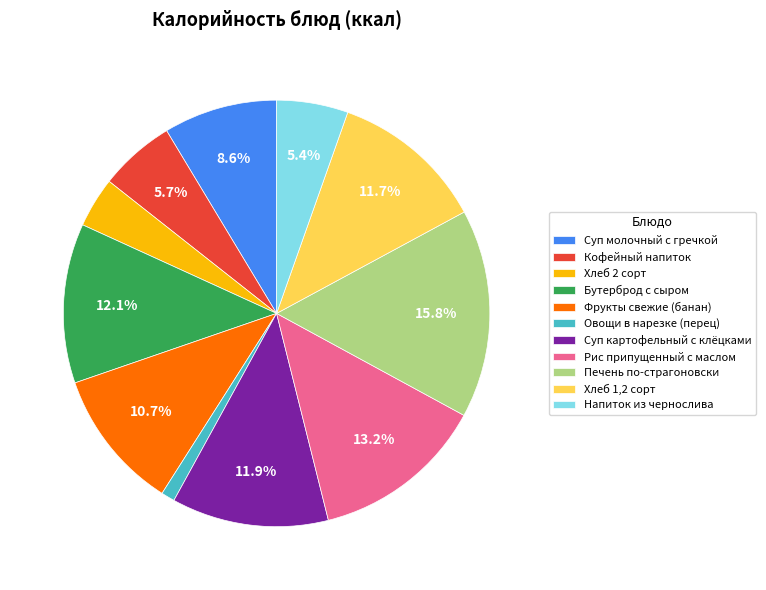

True or false: Печень по-страгоновски accounts for 16% of the total.

True